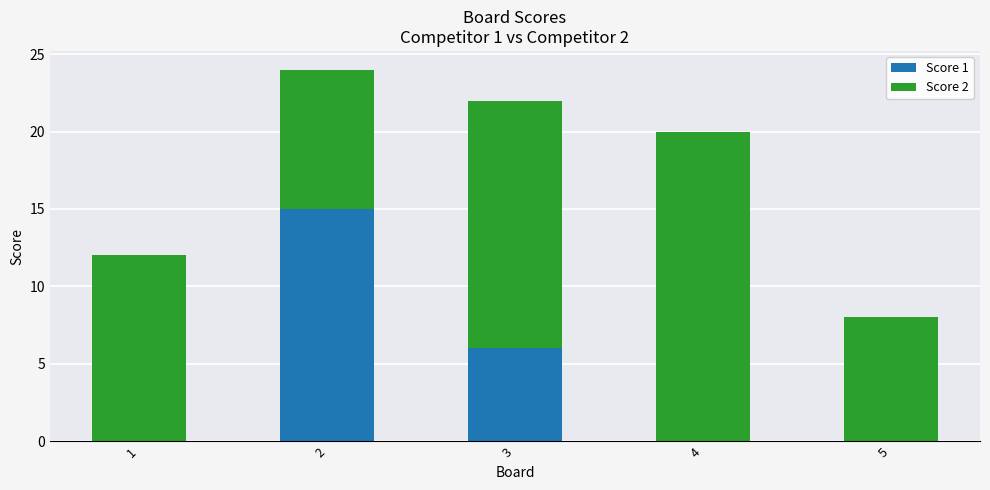

At which label is Score 1 closest to 7?

3